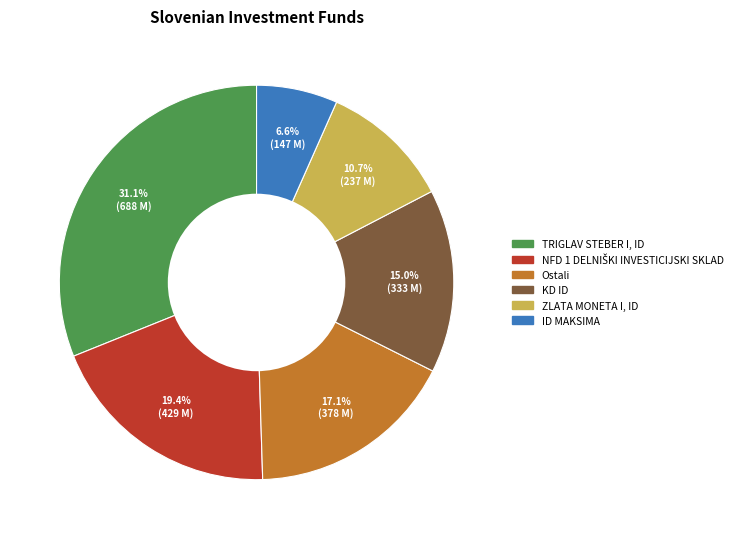

Do ID MAKSIMA and TRIGLAV STEBER I, ID together represent more than half of the pie?

No